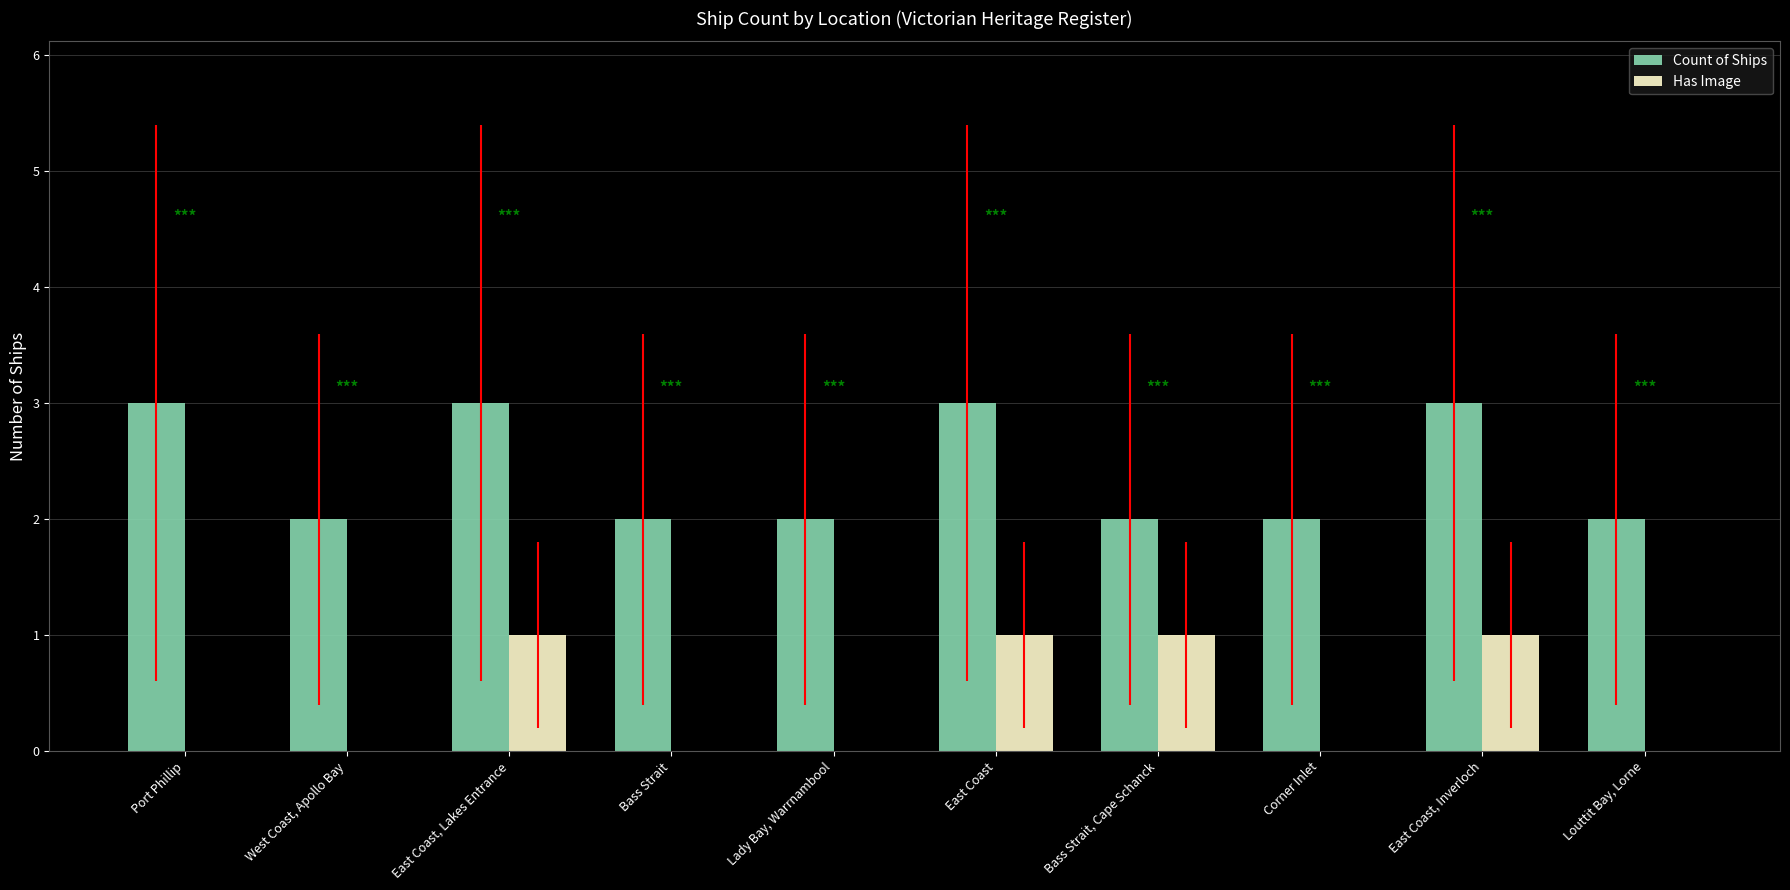

True or false: Count of Ships has a value of 2 at Lady Bay, Warrnambool.

True